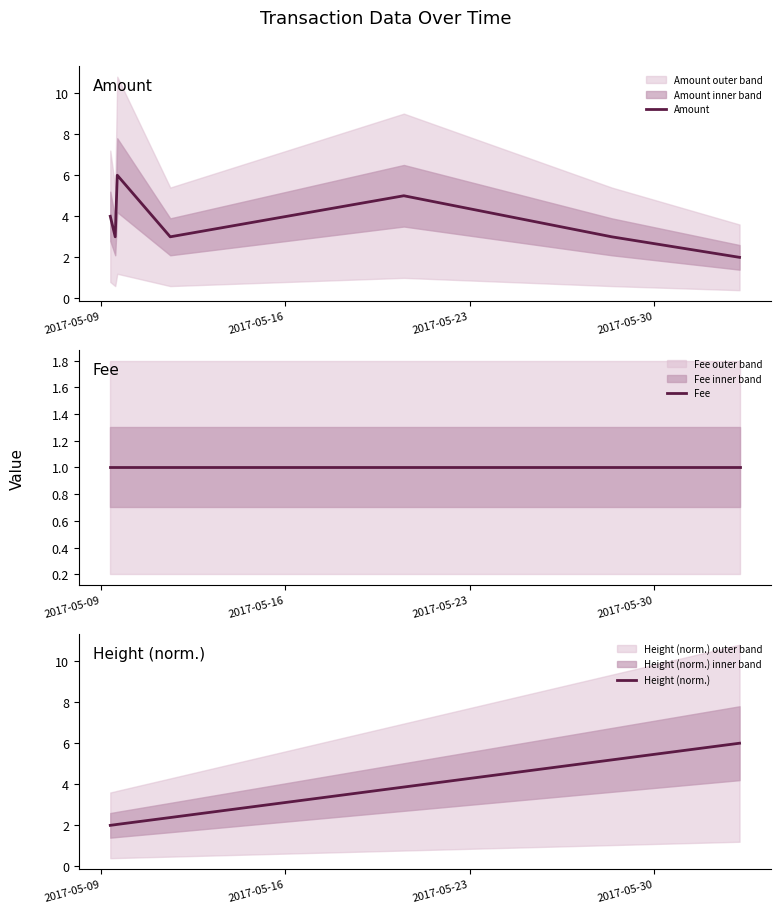

Does the chart have visible grid lines?

No